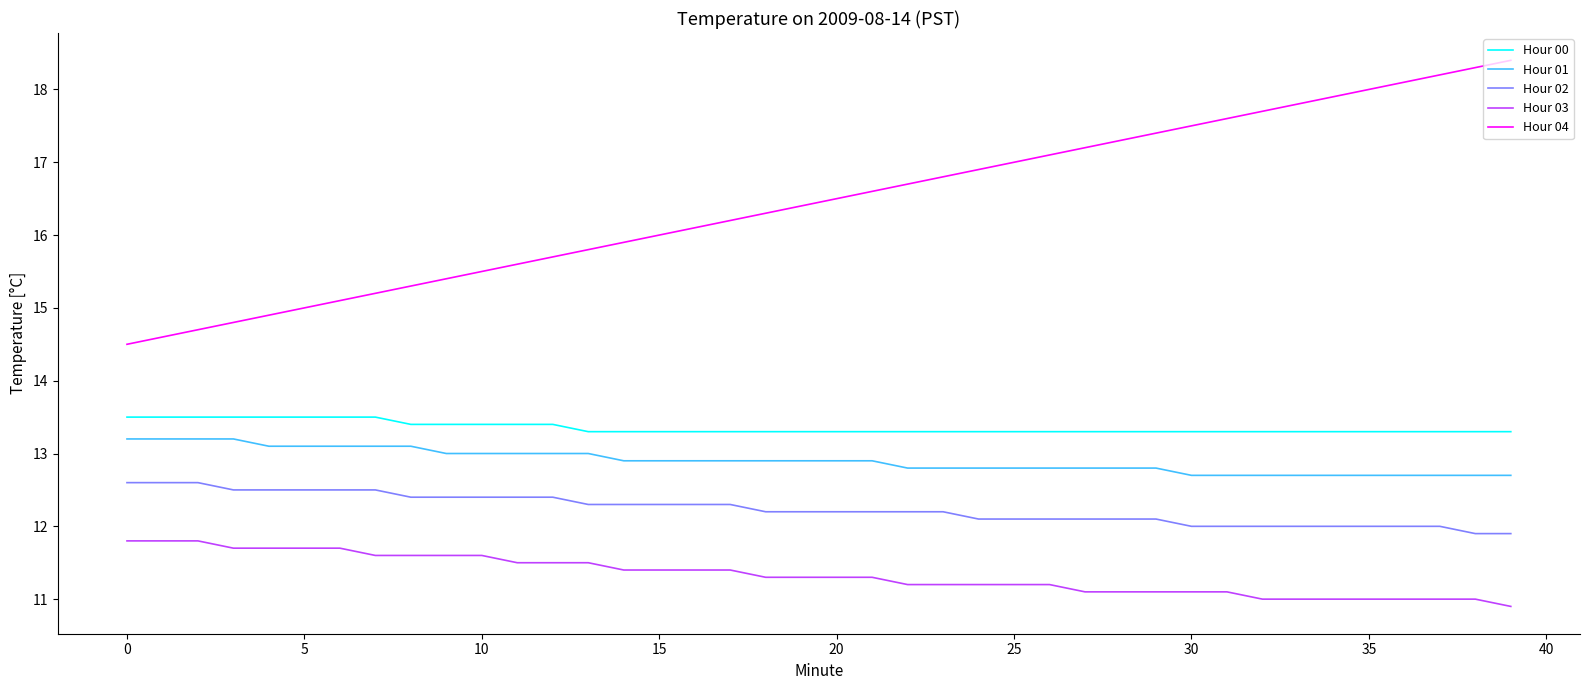

What is the minimum value shown in the chart?

10.9